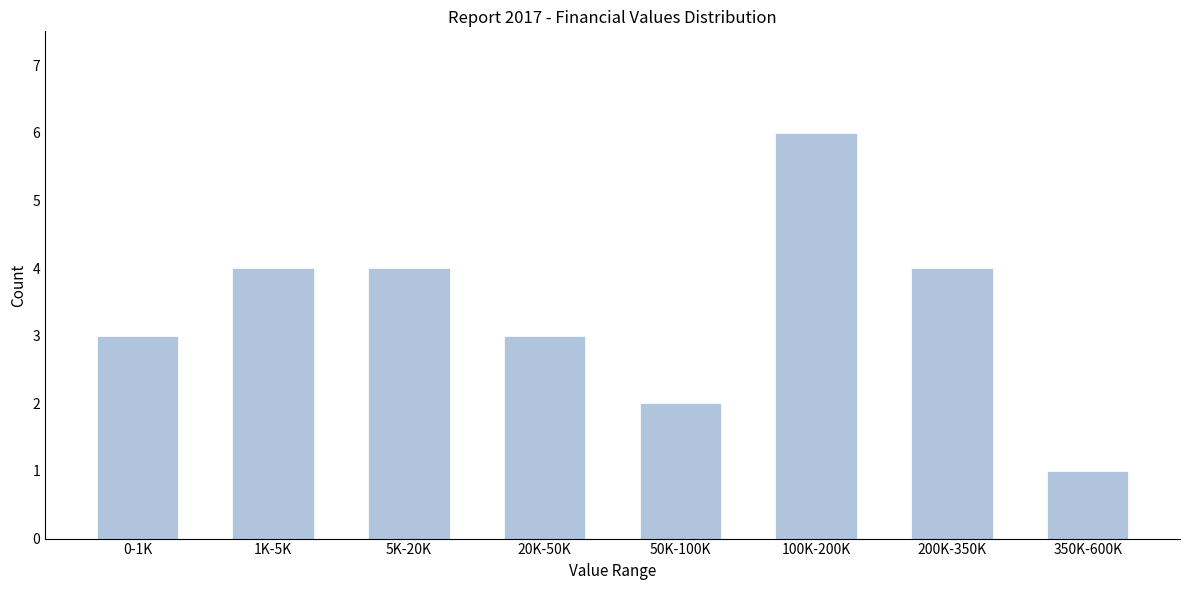

Reading left to right, what are all the values shown in this chart?

3	4	4	3	2	6	4	1